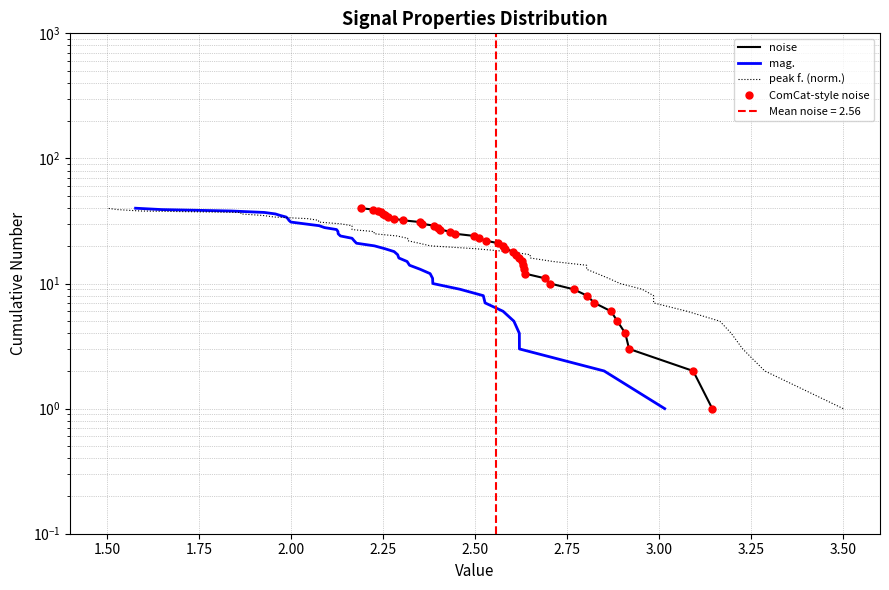

Which series has the largest total across all categories?

noise